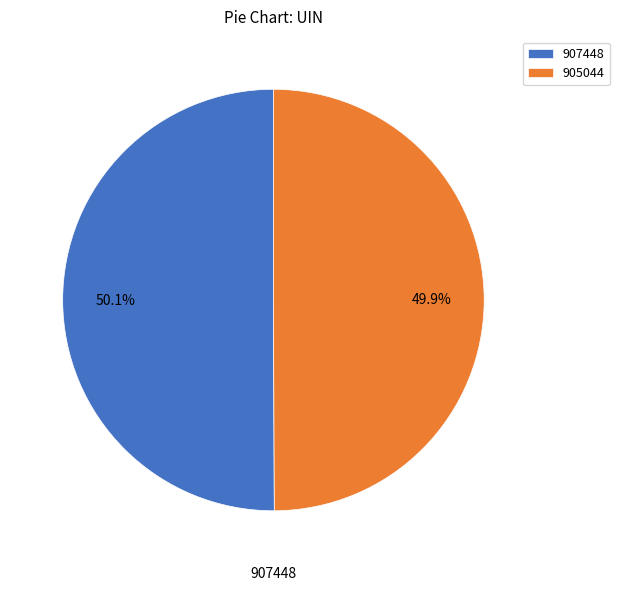

Approximately how many times larger is the value at 905044 compared to 907448?

1.0